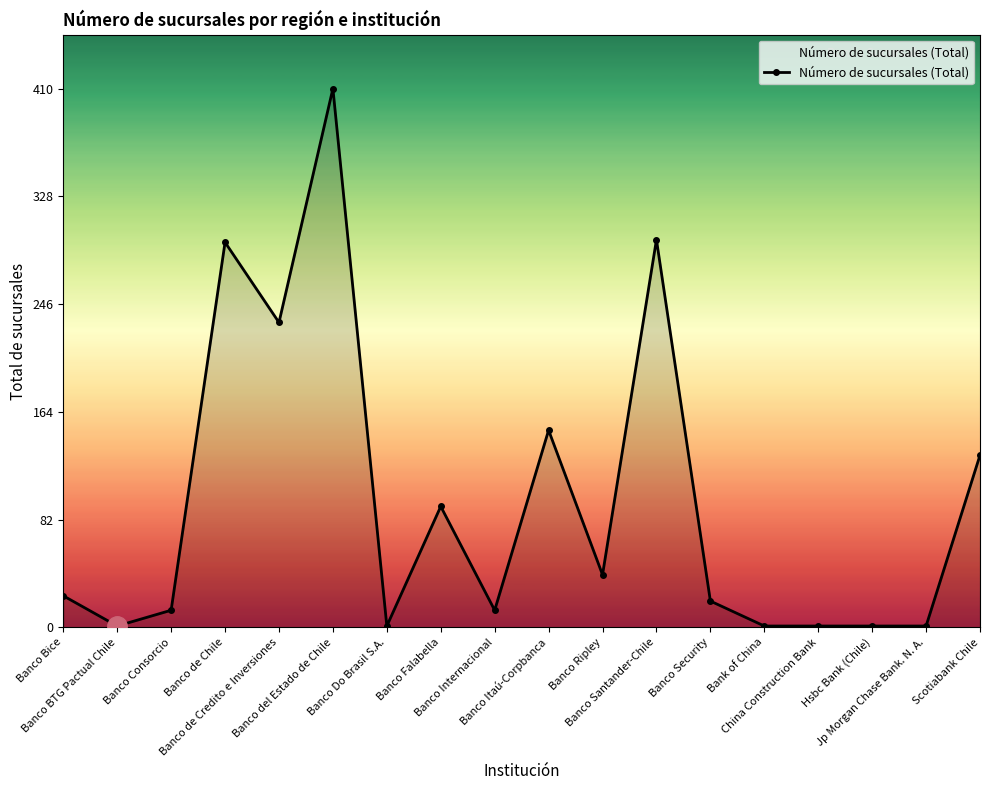

What position from the right is Scotiabank Chile?

1